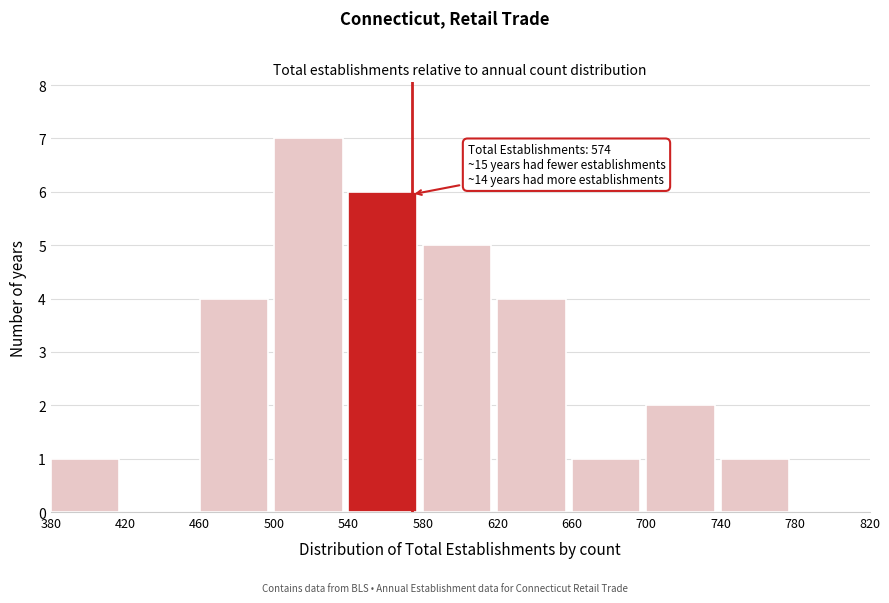

Which range on the x-axis has the tallest bar?

500 to 540